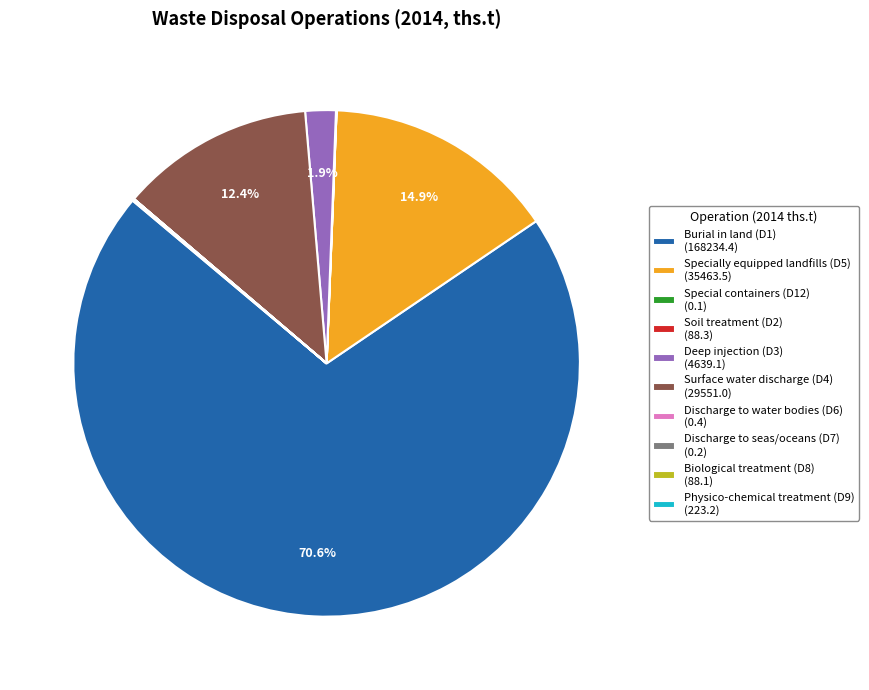

Which category accounts for the majority?

Burial in land (D1) (168234.4)